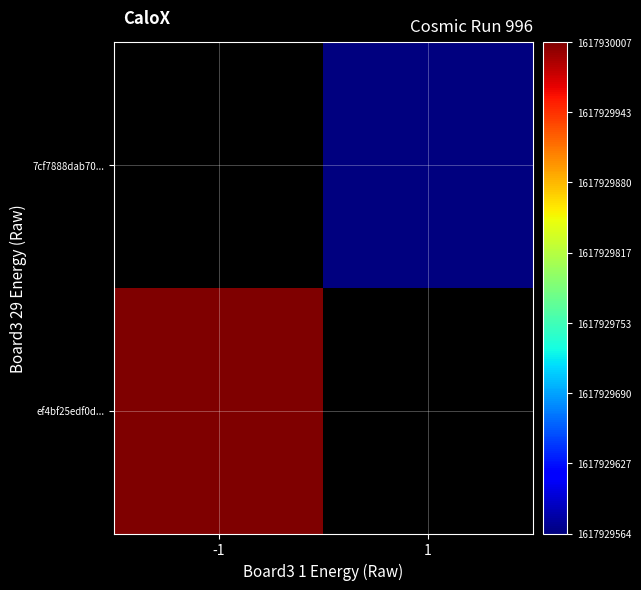

List the series in order of their peak value, highest first.

ef4bf25edf0d..., 7cf7888dab70...